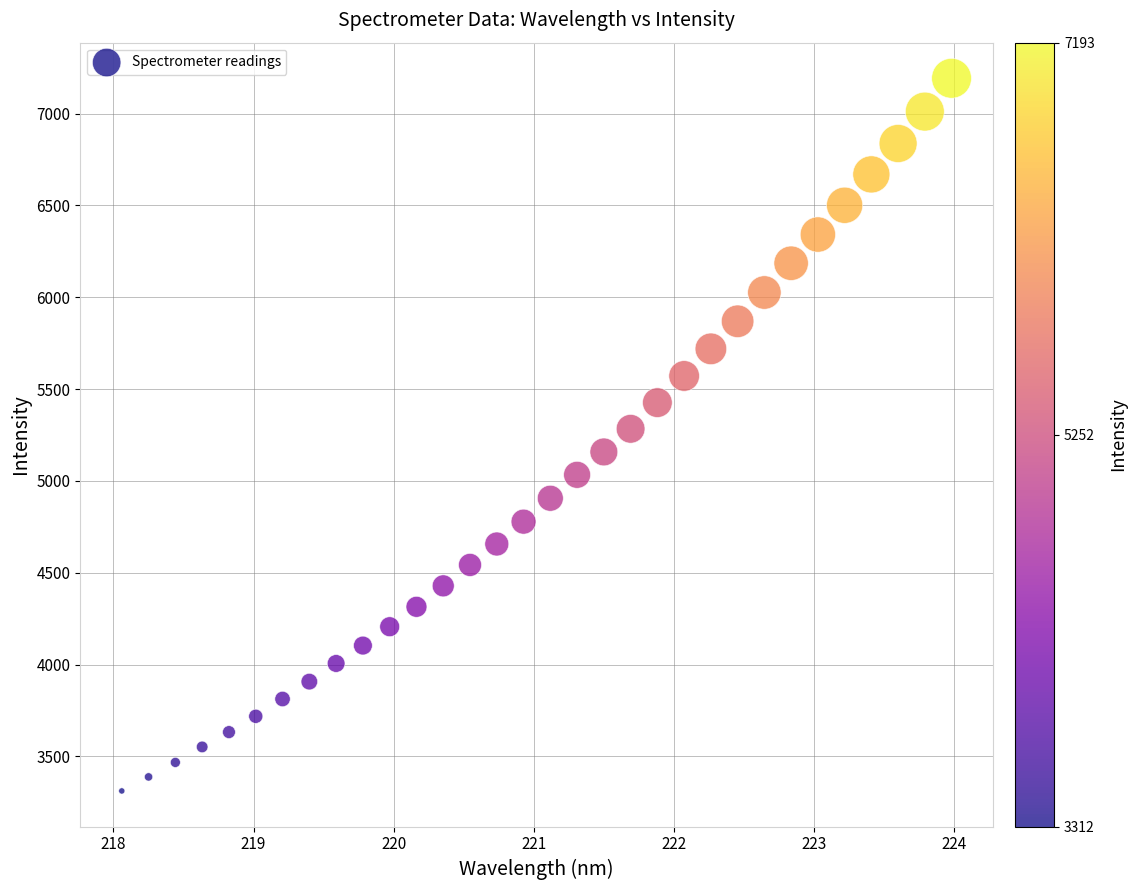

What is the range of Y values (max minus min)?

3880.7